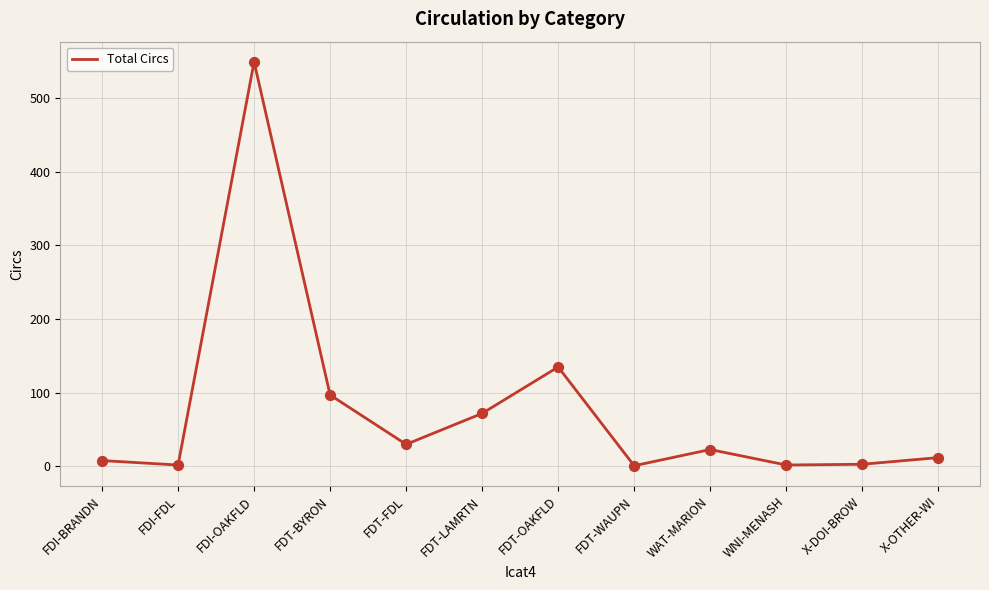

Which has a higher value, FDI-FDL or FDT-BYRON?

FDT-BYRON